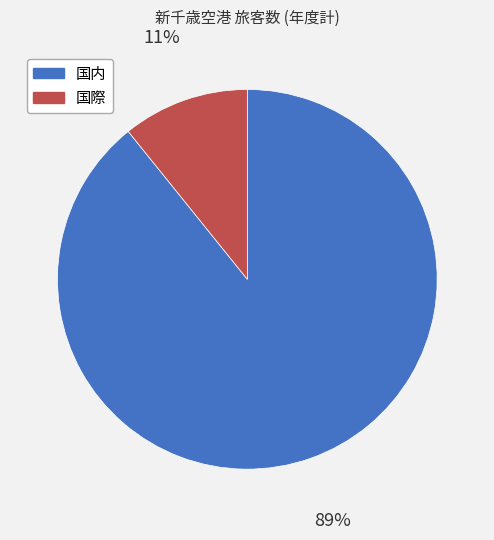

The 国際 slice represents 11% of the pie. True or false?

True